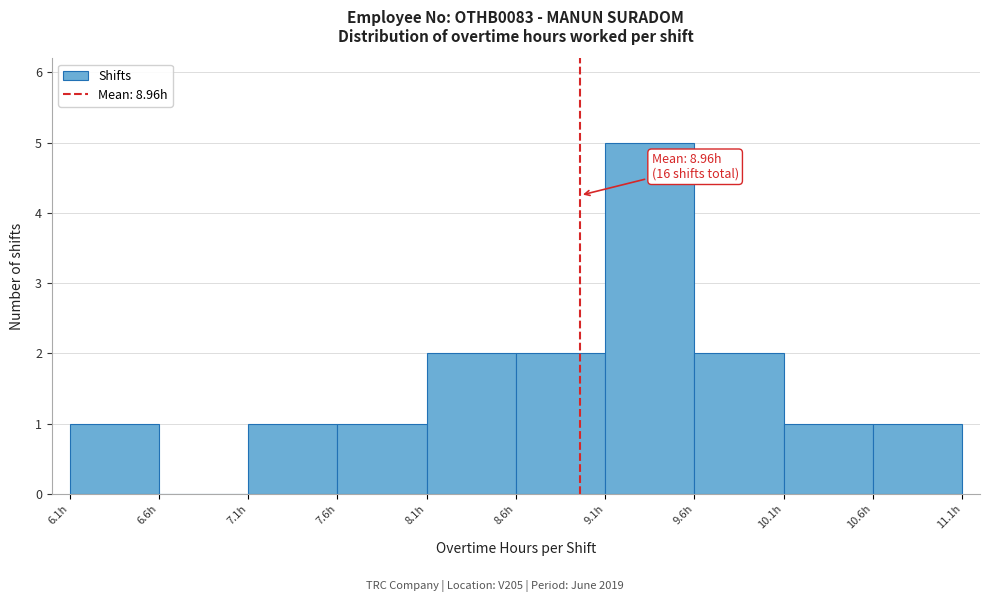

Which range on the x-axis has the tallest bar?

9.1 to 9.6